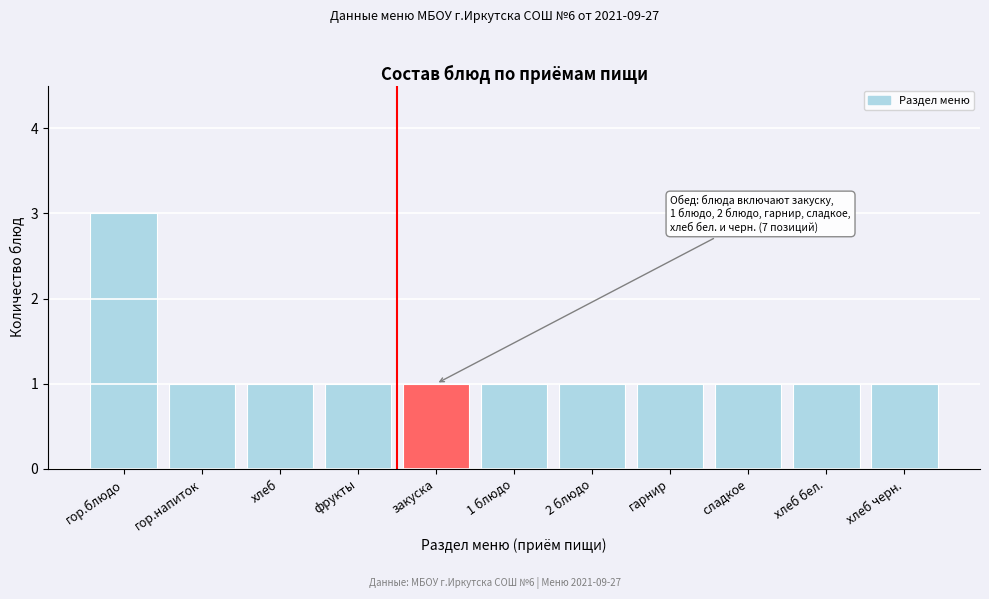

Reading left to right, what are all the values shown in this chart?

3	1	1	1	1	1	1	1	1	1	1